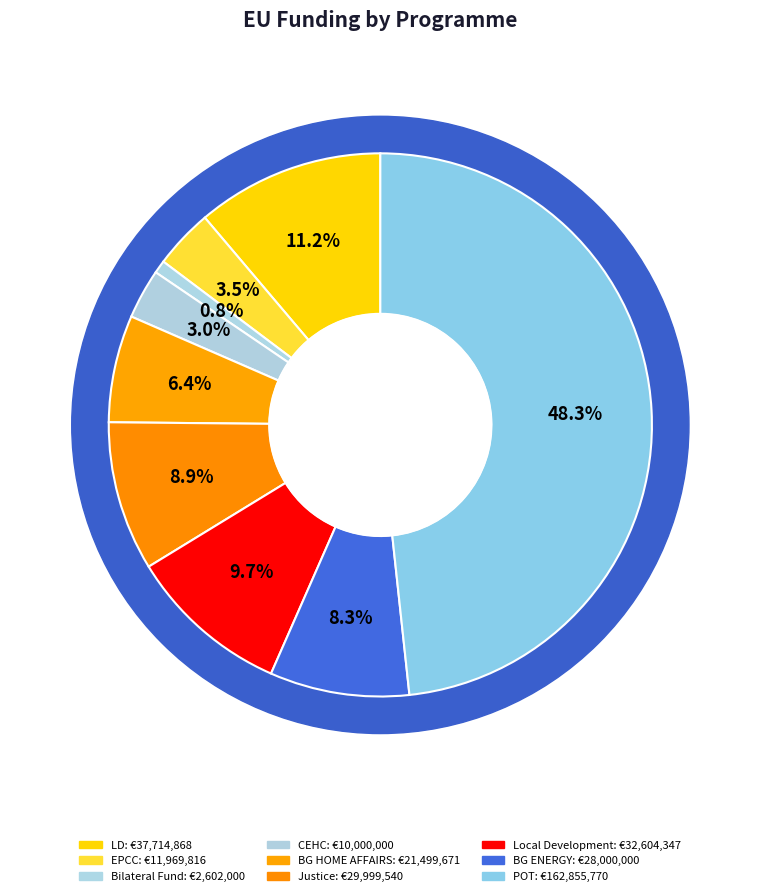

Combined, what portion of the pie is POT and BG ENERGY?

56.6%